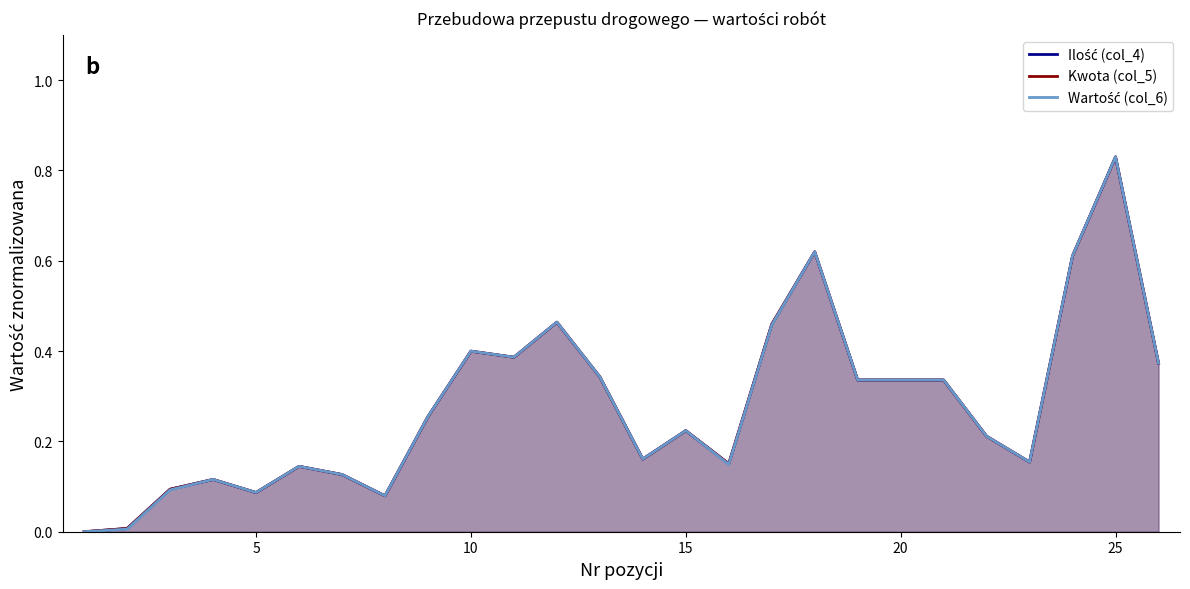

Does the chart display data point markers on the line(s)?

No